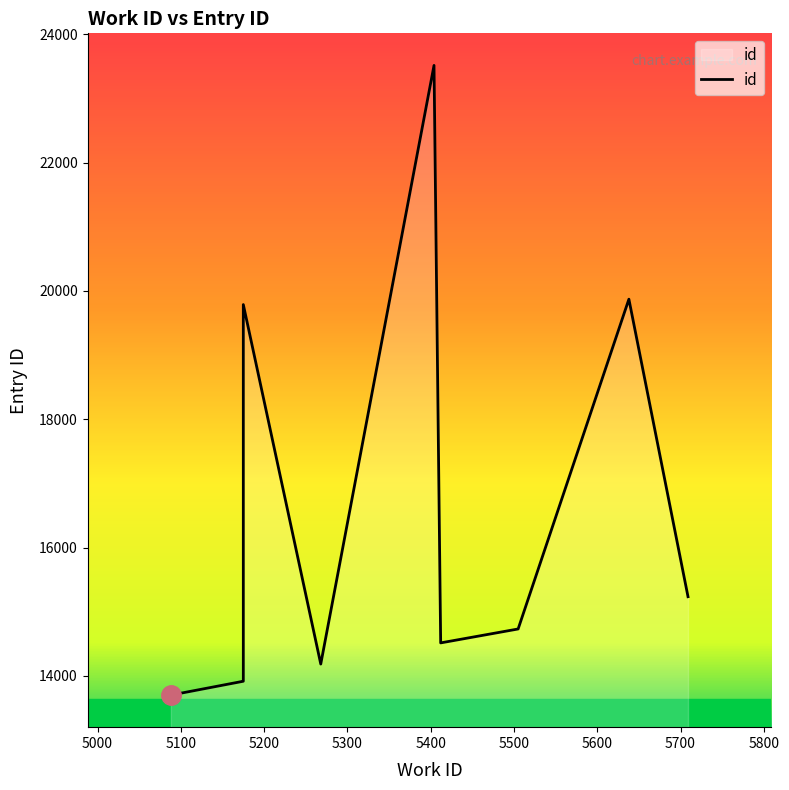

What is the difference between the second highest and minimum values?

6173